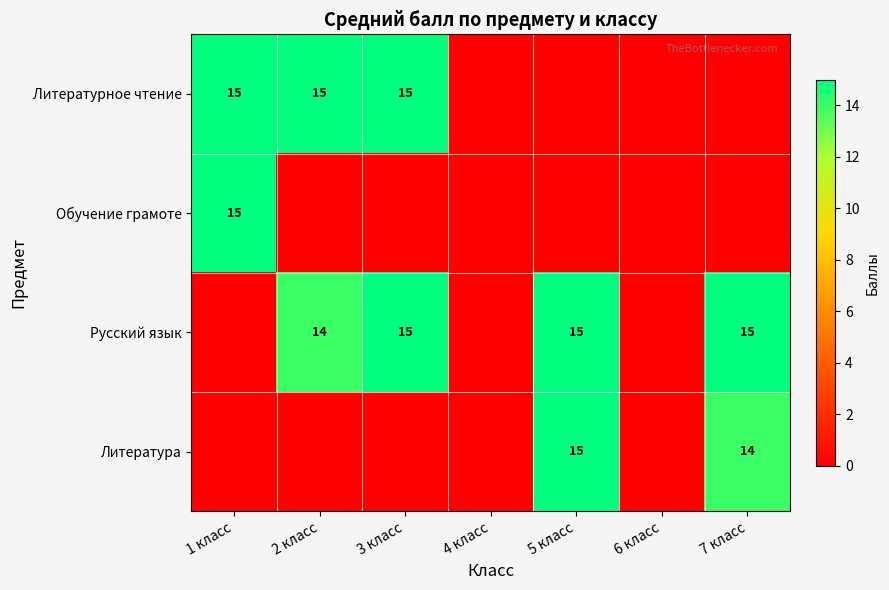

The Русский язык series shows 7 at 7 класс. True or false?

False